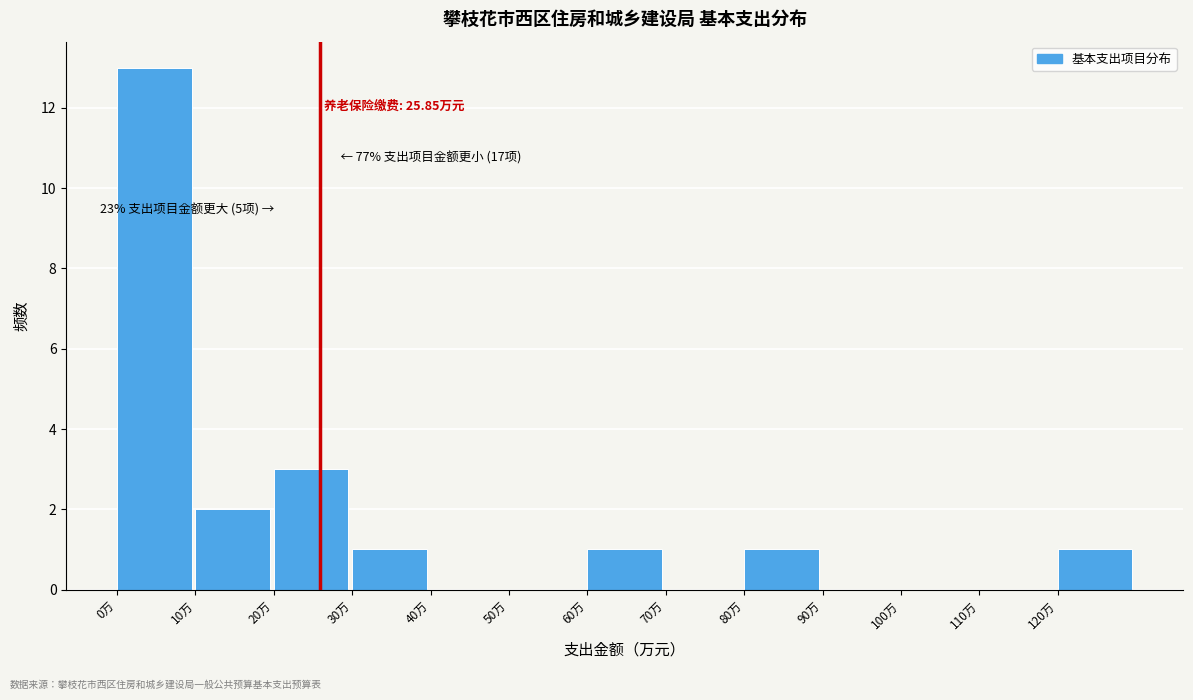

Which range on the x-axis has the tallest bar?

0 to 10